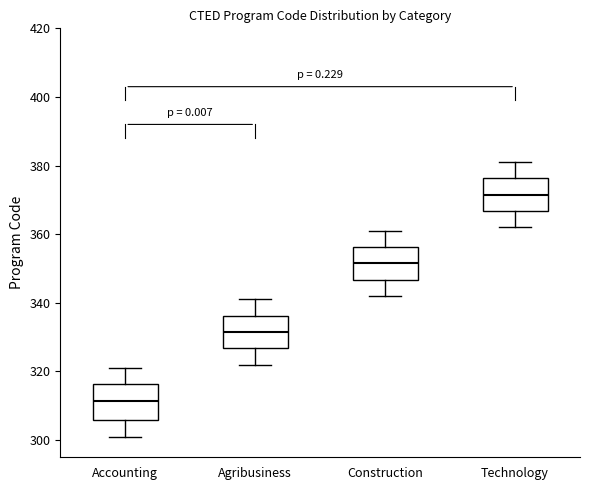

Which box's median line is the lowest?

Accounting